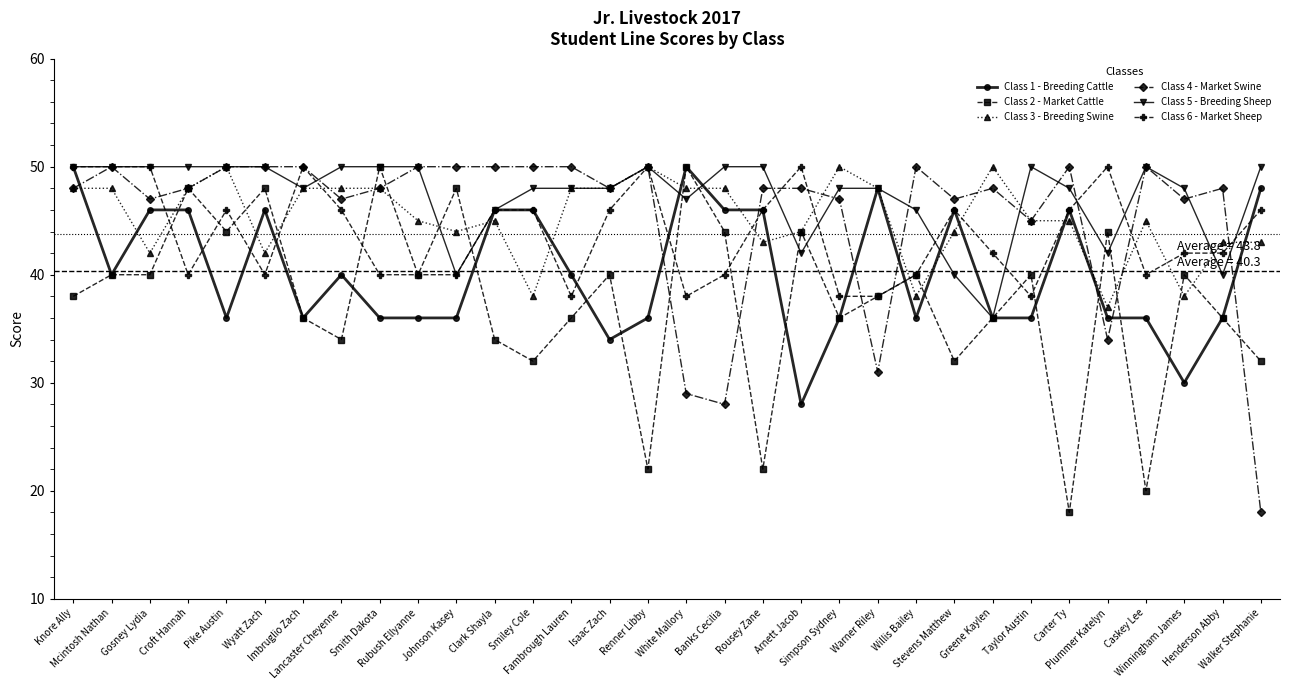

What is the difference between the Class 2 - Market Cattle values at Henderson Abby and Warner Riley?

2